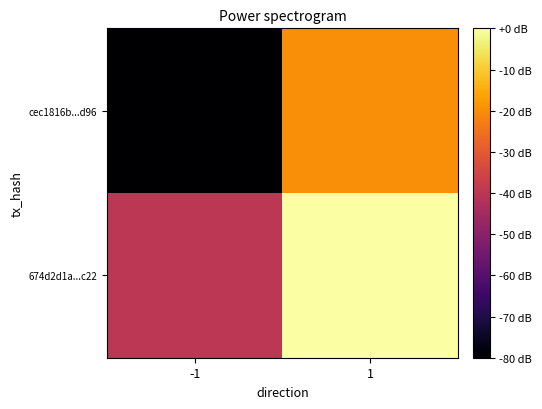

What is the total value across all series at 1?

-20